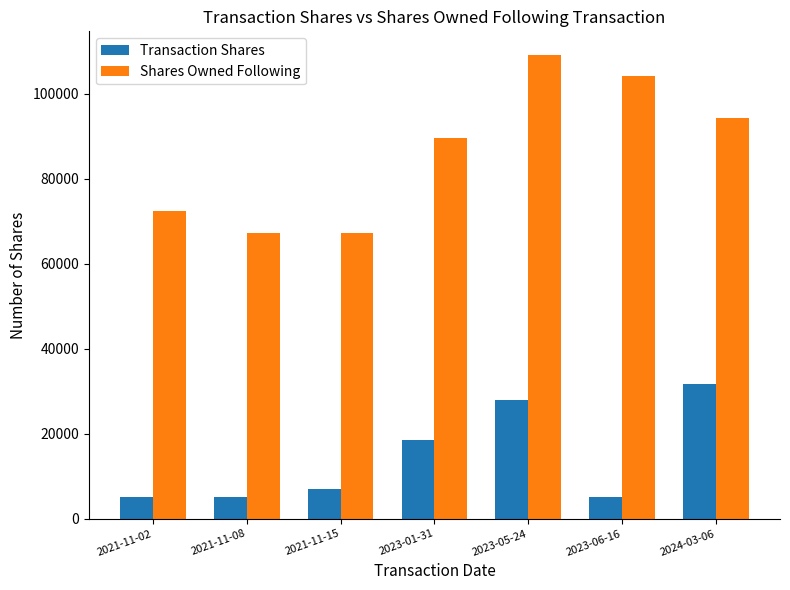

Count the number of data series in this chart.

2